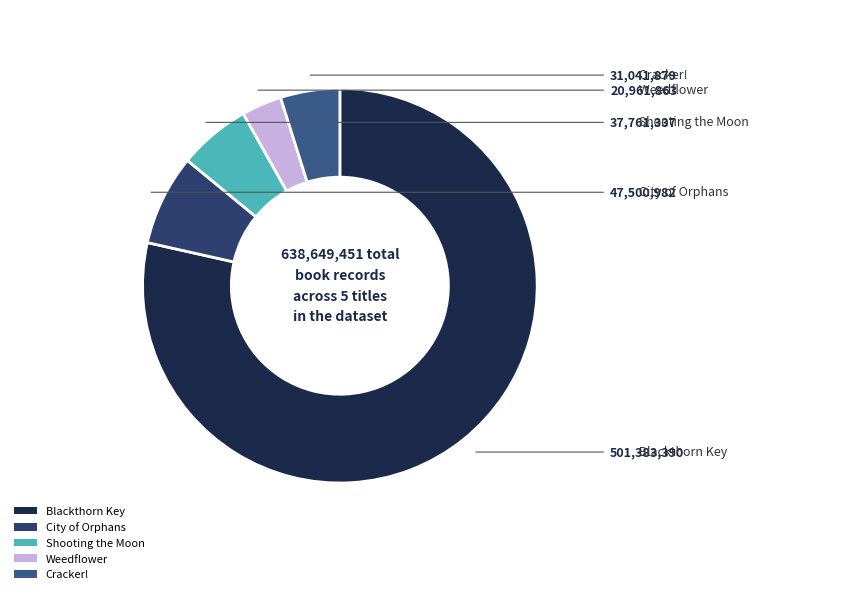

Rank the categories by value from highest to lowest.

Blackthorn Key, City of Orphans, Shooting the Moon, Cracker!, Weedflower